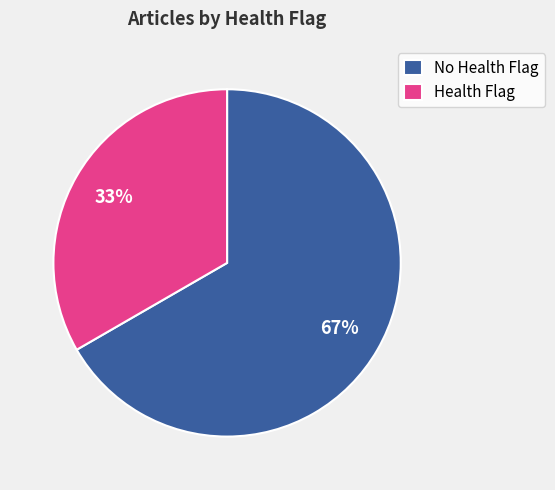

How many slices are in this pie chart?

2